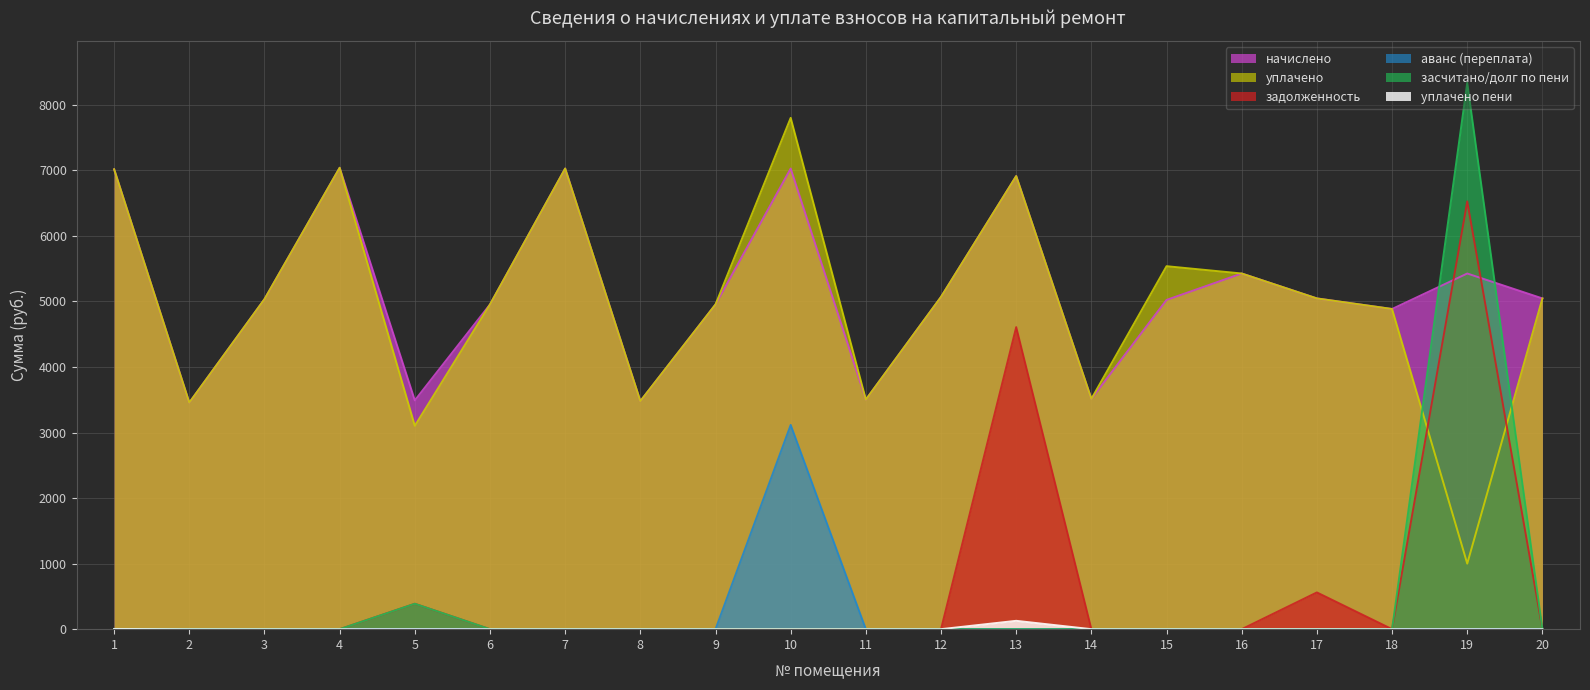

Is it true that уплачено equals 983.5 at 11?

False